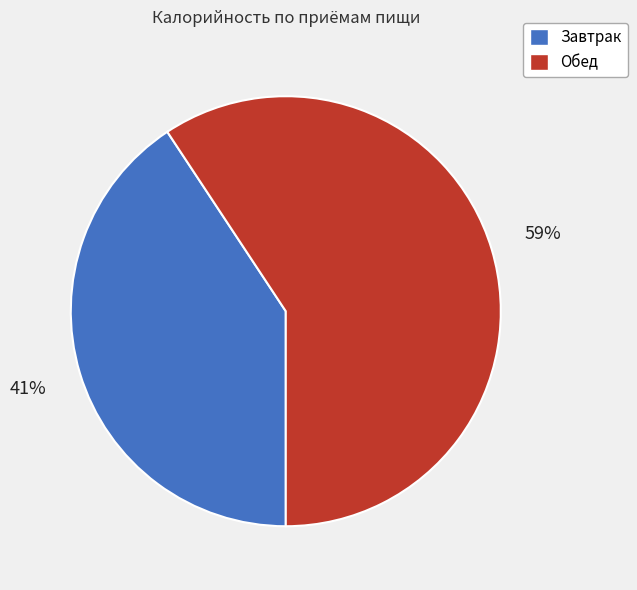

What is the smallest slice in the pie chart?

Завтрак